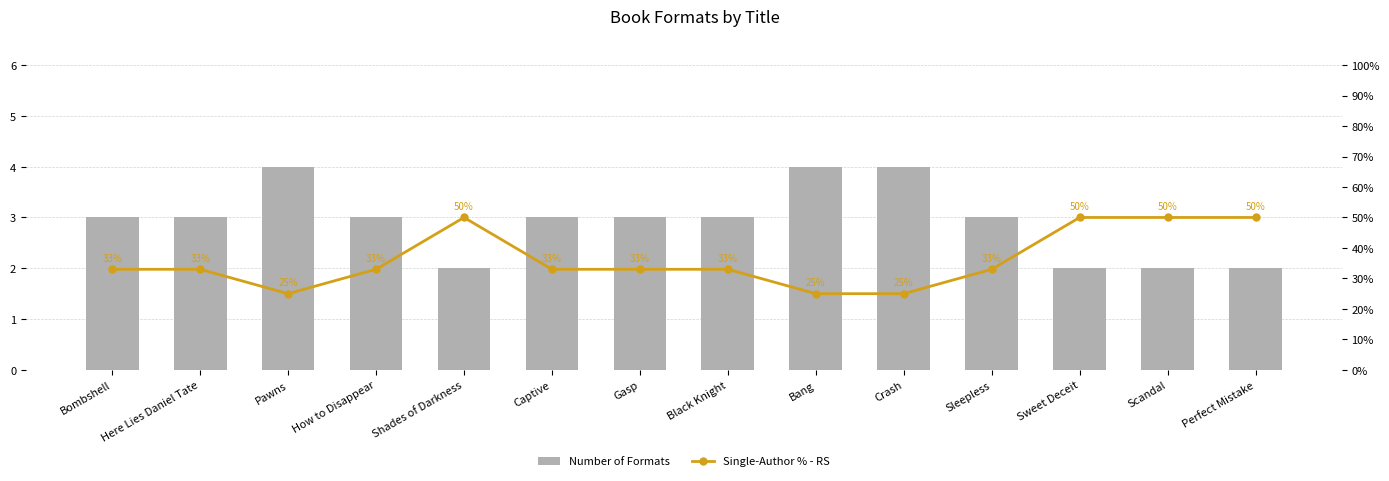

How many groups of bars are there?

14